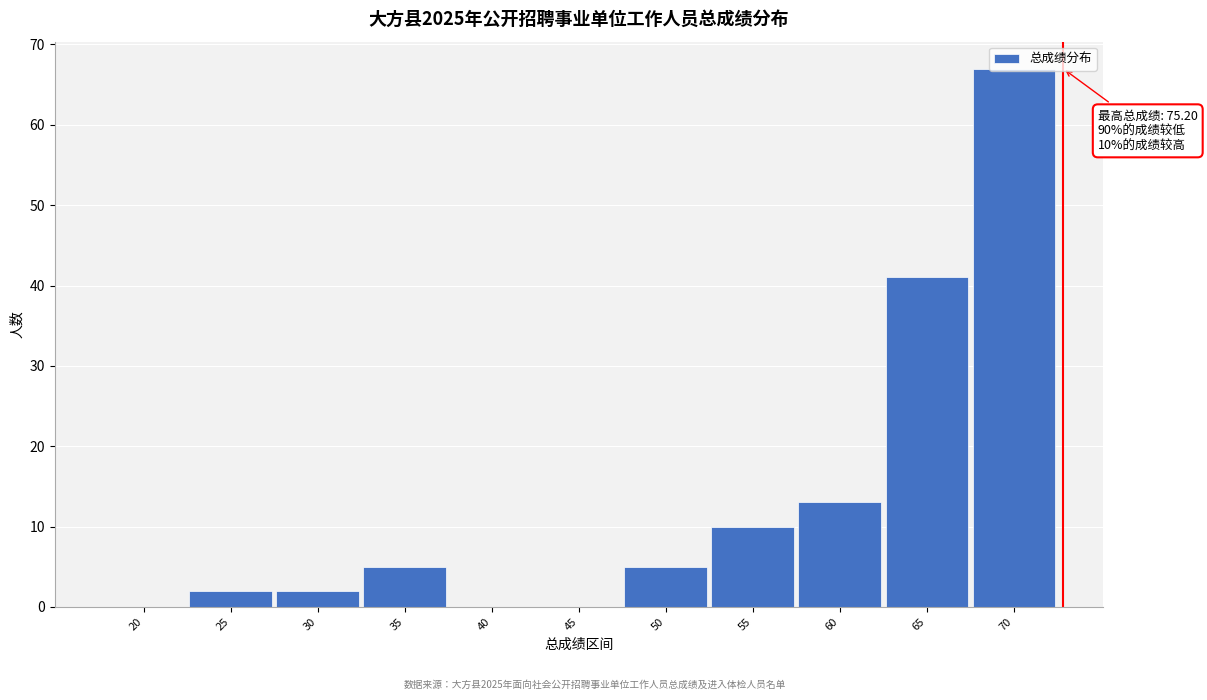

What is the greatest value displayed?

67